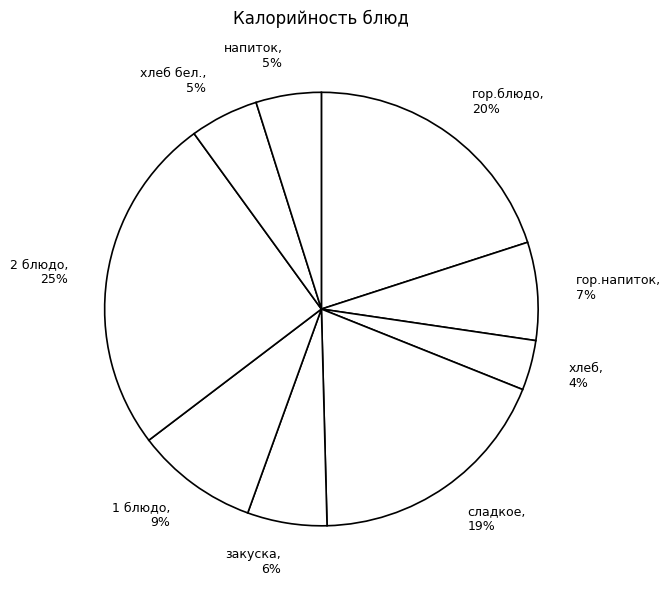

To the nearest percent, what is the combined percentage of гор.напиток and напиток?

12%